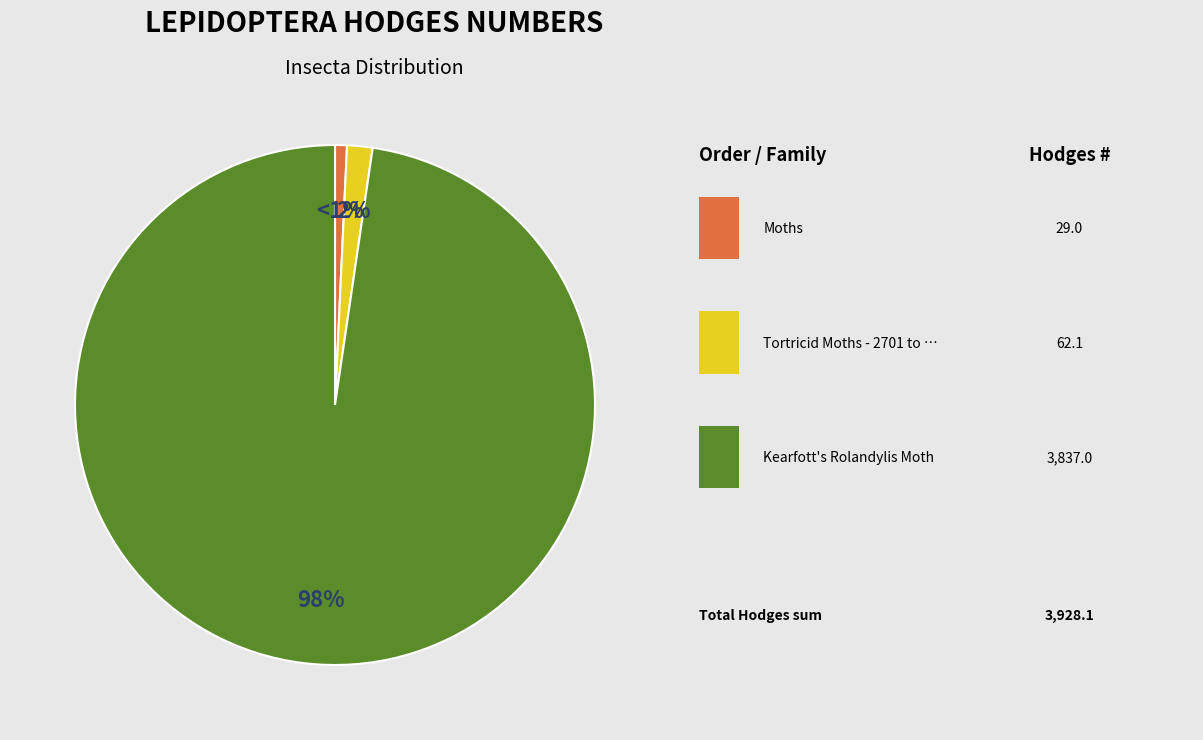

Is there any slice that represents more than half of the pie?

Yes